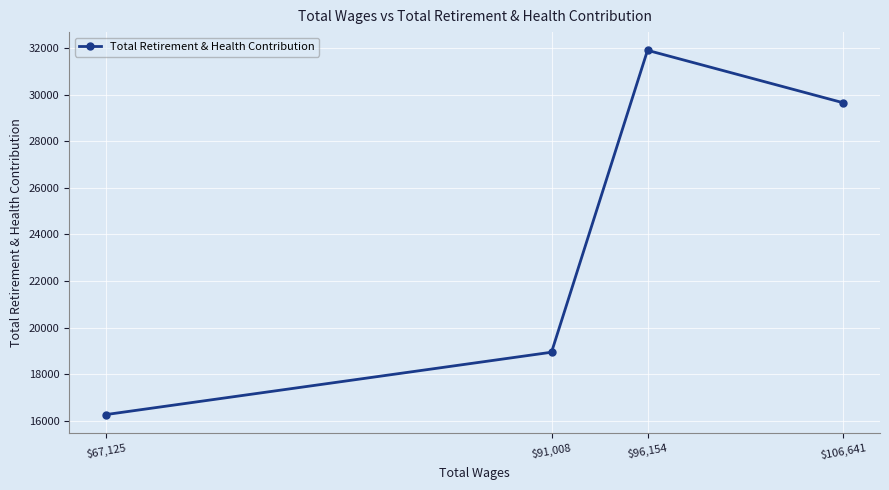

Is this an area chart (filled region under the line)?

No